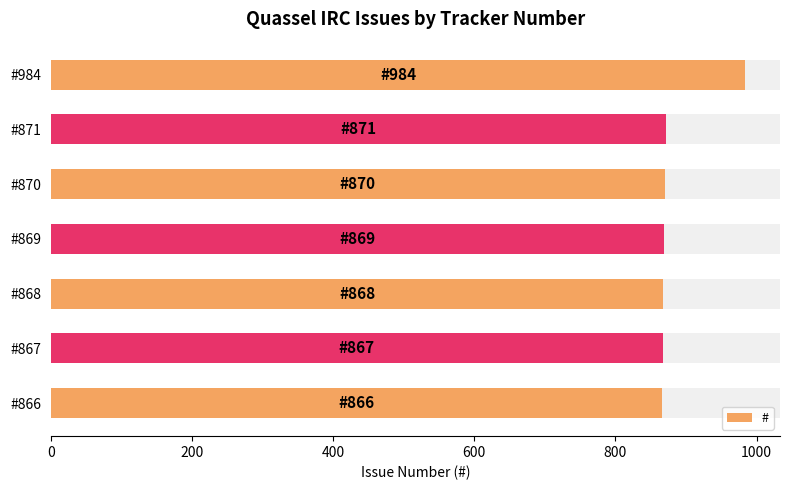

Does the chart contain stacked bars?

No